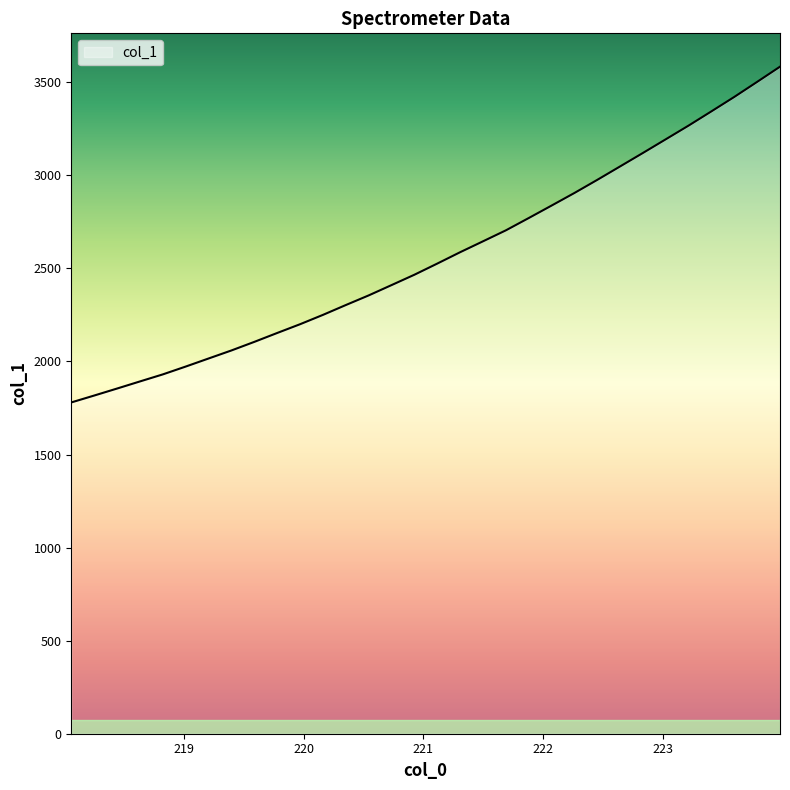

What is the smallest value displayed?

1779.9